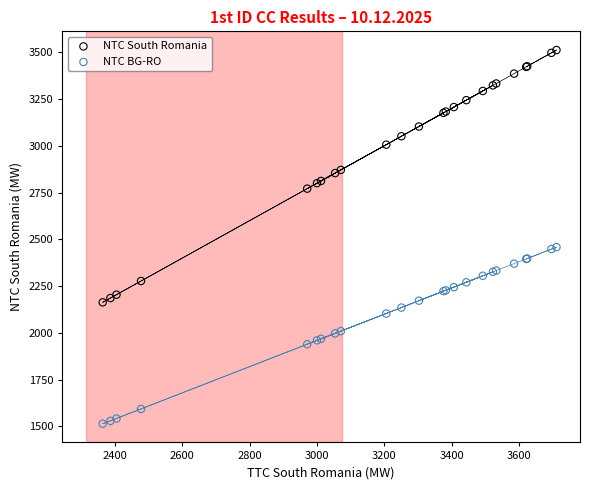

Which series has the widest spread of Y values?

NTC South Romania